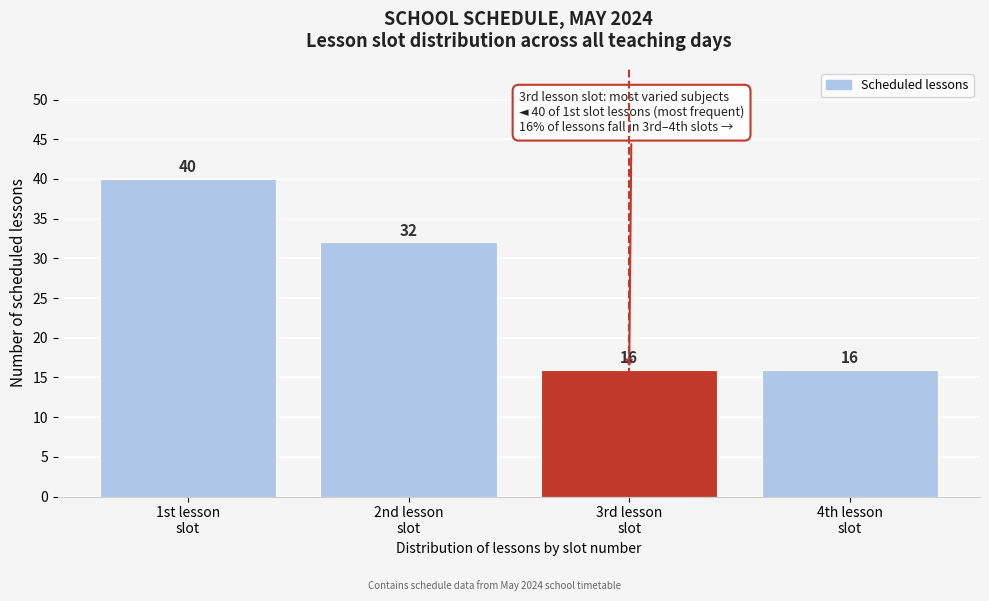

Reading left to right, what are all the values shown in this chart?

40	32	16	16